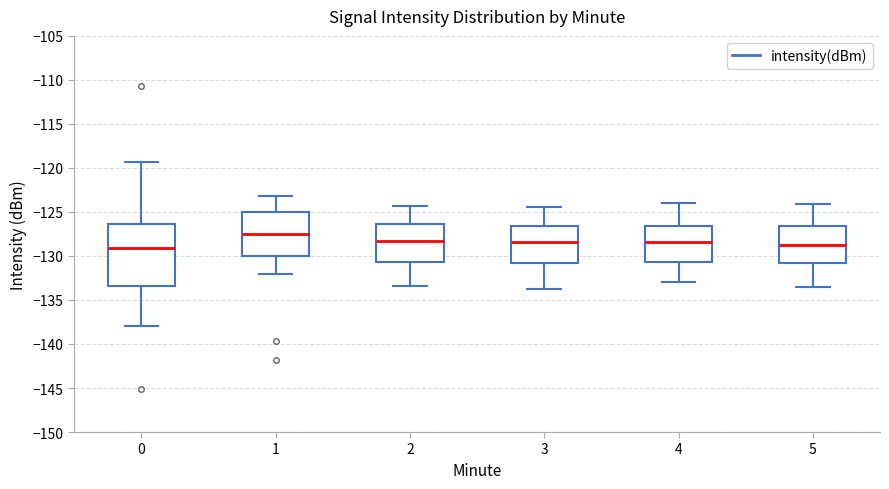

Which box is the tallest, from its lower edge to its upper edge?

0